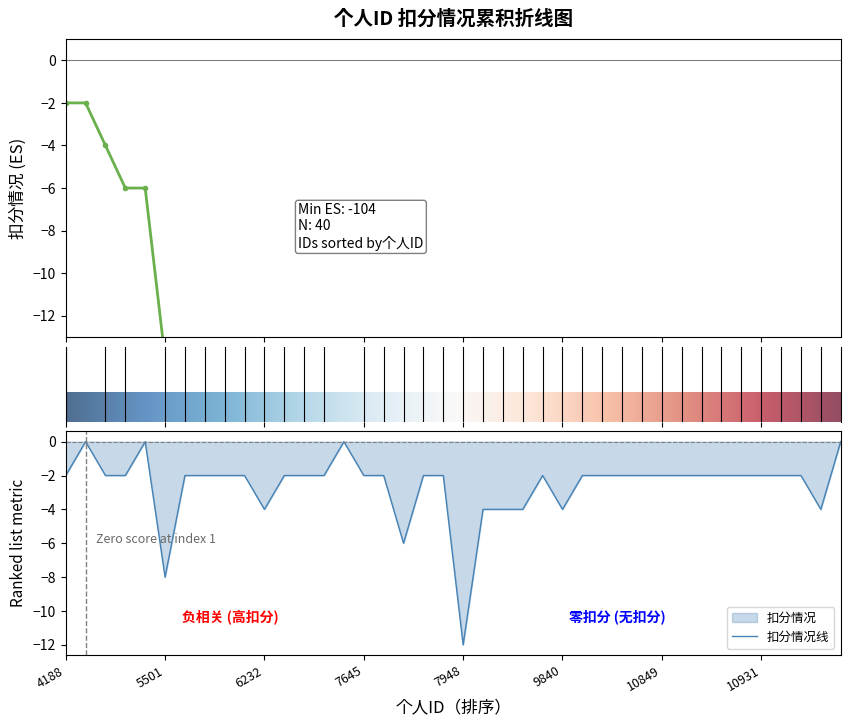

Is it true that the value at 10932 is -1?

False